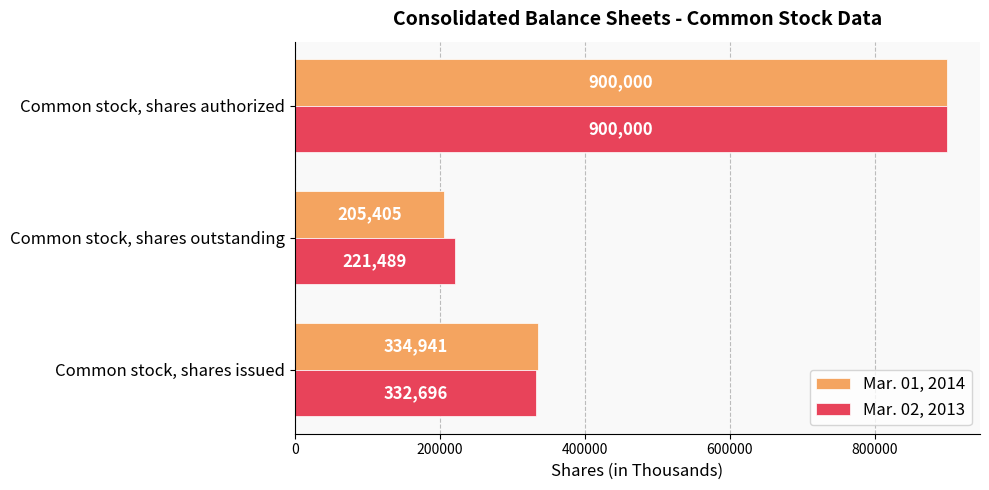

True or false: Mar. 02, 2013 has a value of 549794 at Common stock, shares issued.

False